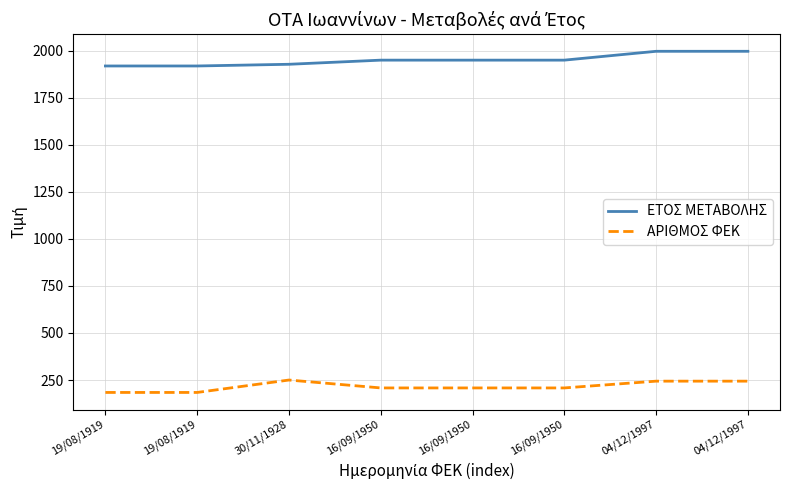

True or false: ΕΤΟΣ ΜΕΤΑΒΟΛΗΣ has a value of 391 at 16/09/1950.

False